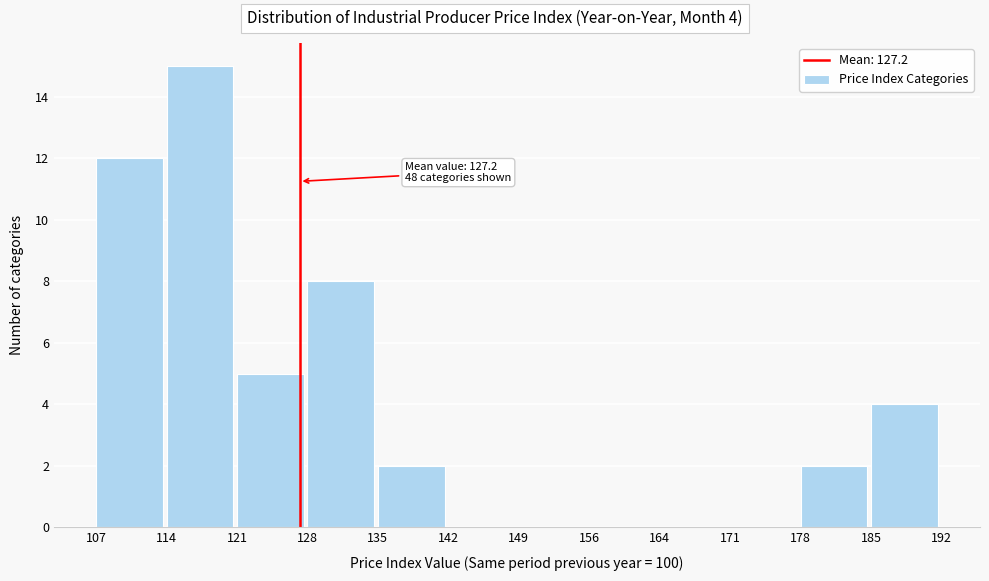

Over which range of the x-axis is the bar tallest?

114 to 121